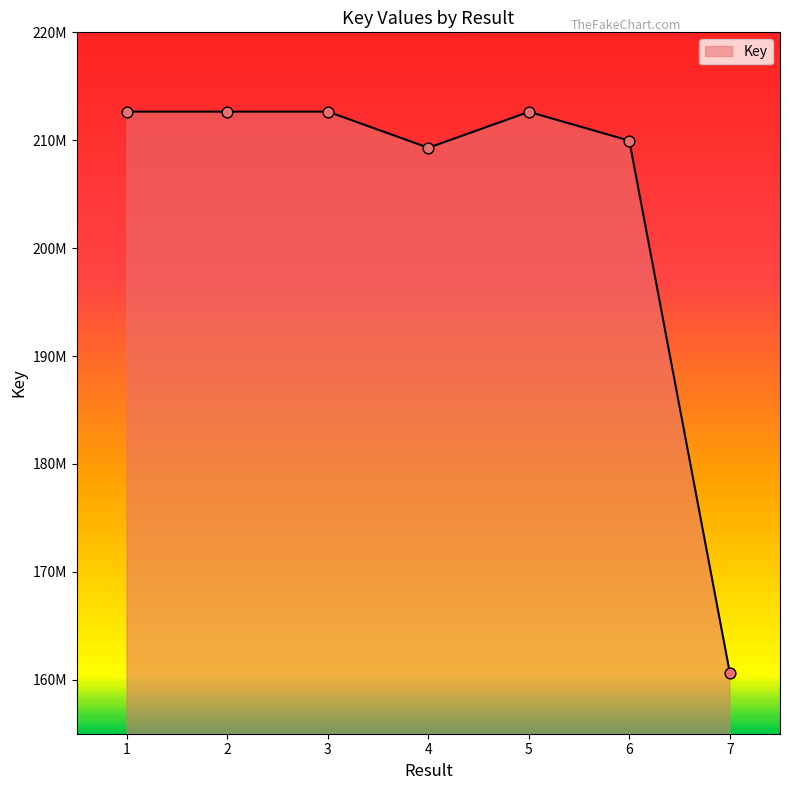

What is the change in value from 5 to 7?

-51963656